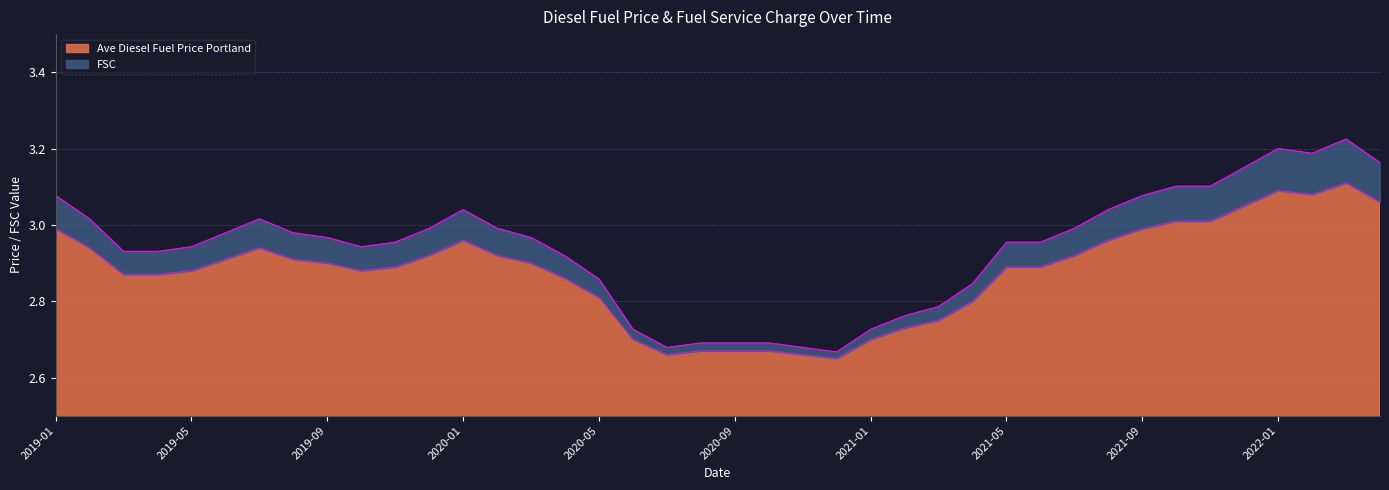

The Ave Diesel Fuel Price Portland series shows 2.9 at 2021-05. True or false?

True